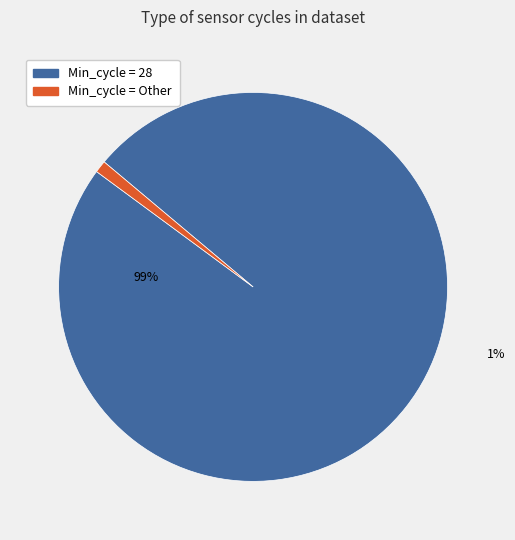

What is the change in value from Min_cycle=28 to Min_cycle=Other?

-4973386